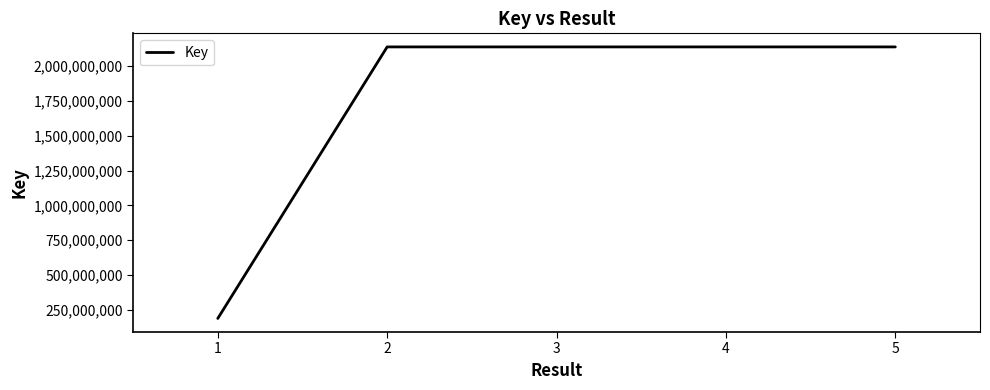

What is the greatest value displayed?

2137752679